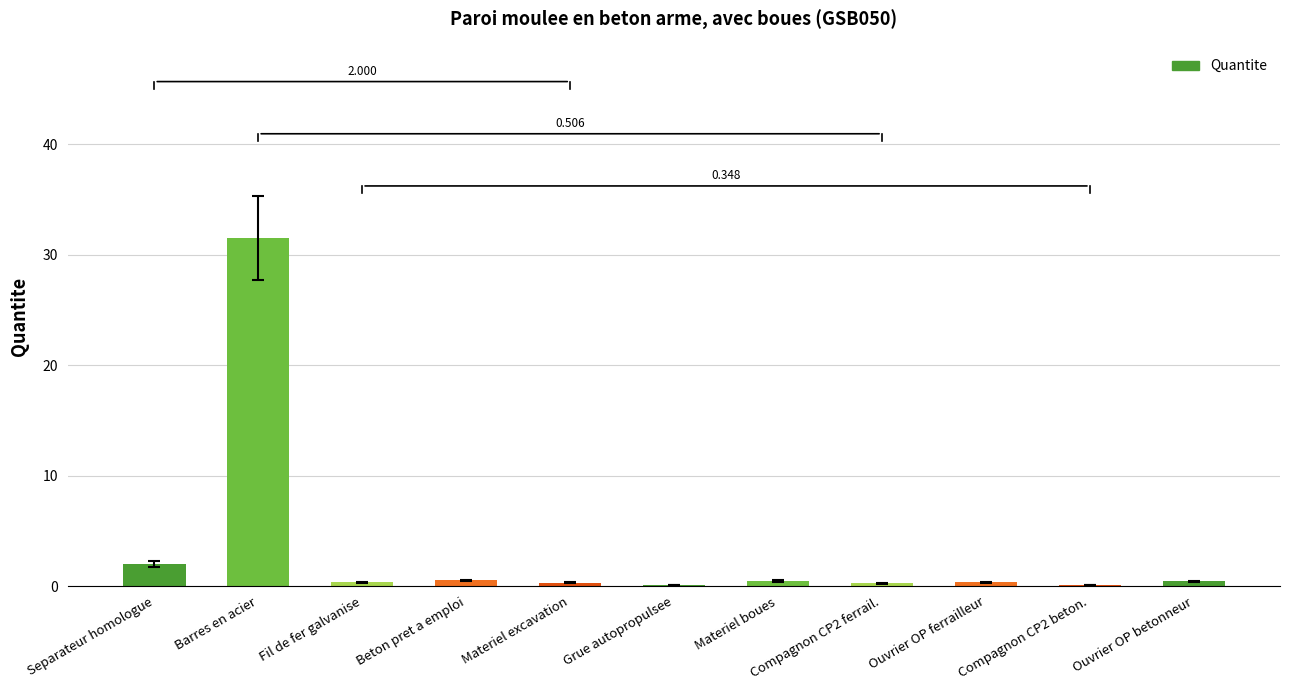

Where is the data nearest to the value 15?

Separateur homologue